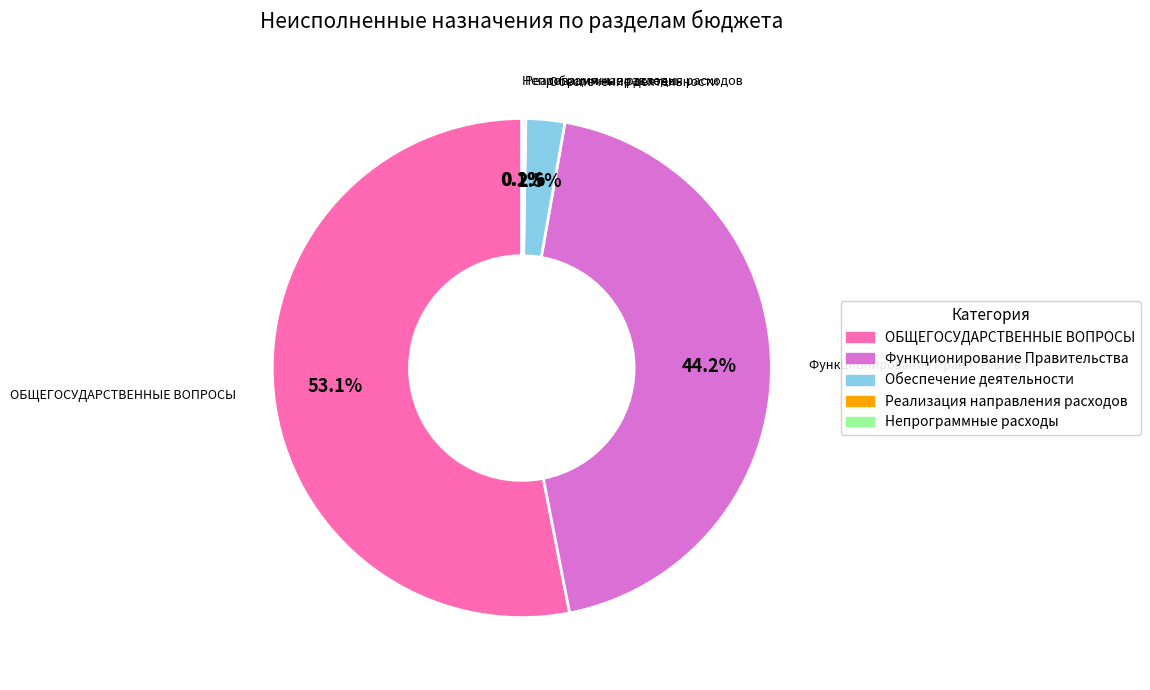

Is ОБЩЕГОСУДАРСТВЕННЫЕ ВОПРОСЫ the majority of the pie?

Yes